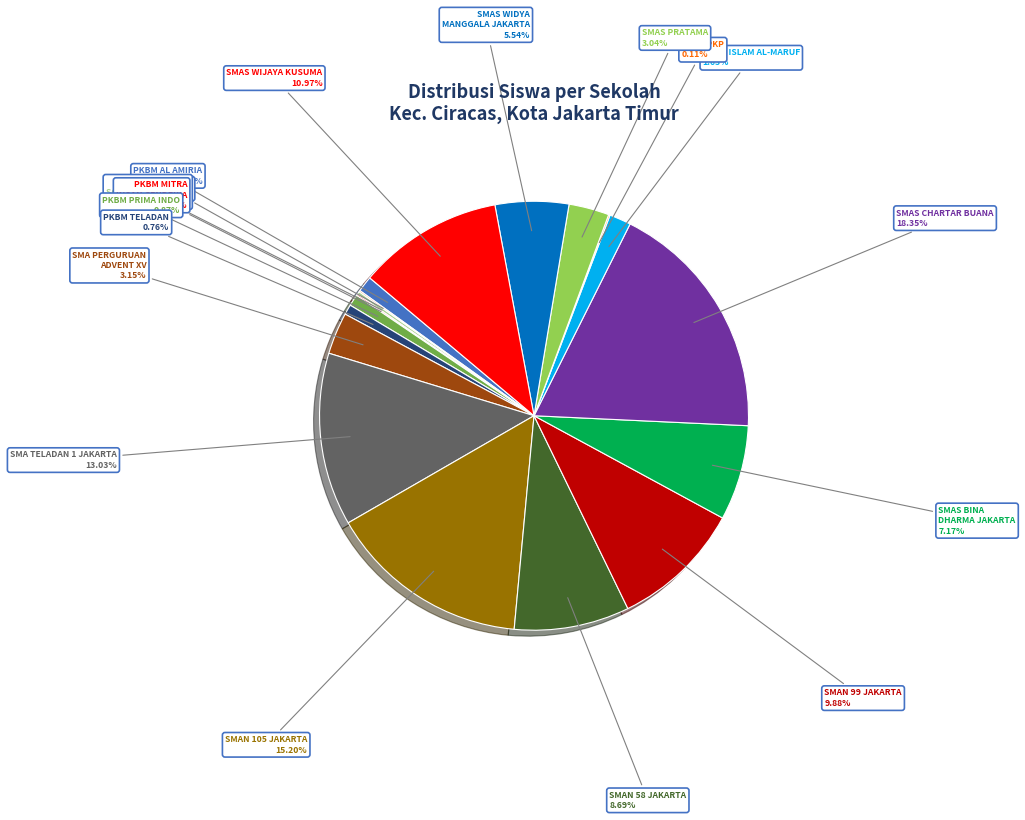

Rank the categories by value from highest to lowest.

SMAS CHARTAR BUANA, SMAN 105 JAKARTA, SMA TELADAN 1 JAKARTA, SMAS WIJAYA KUSUMA, SMAN 99 JAKARTA, SMAN 58 JAKARTA, SMAS BINA DHARMA JAKARTA, SMAS WIDYA MANGGALA JAKARTA, SMA PERGURUAN ADVENT XV, SMAS PRATAMA, SMAS ISLAM AL-MARUF, PKBM AL AMIRIA, PKBM PRIMA INDO, PKBM TELADAN, PKBM HOME SCHOOLING BEBITA, PKBM ASIA, PKBM MITRA INSAN CENDEKIA, SMAS PKP